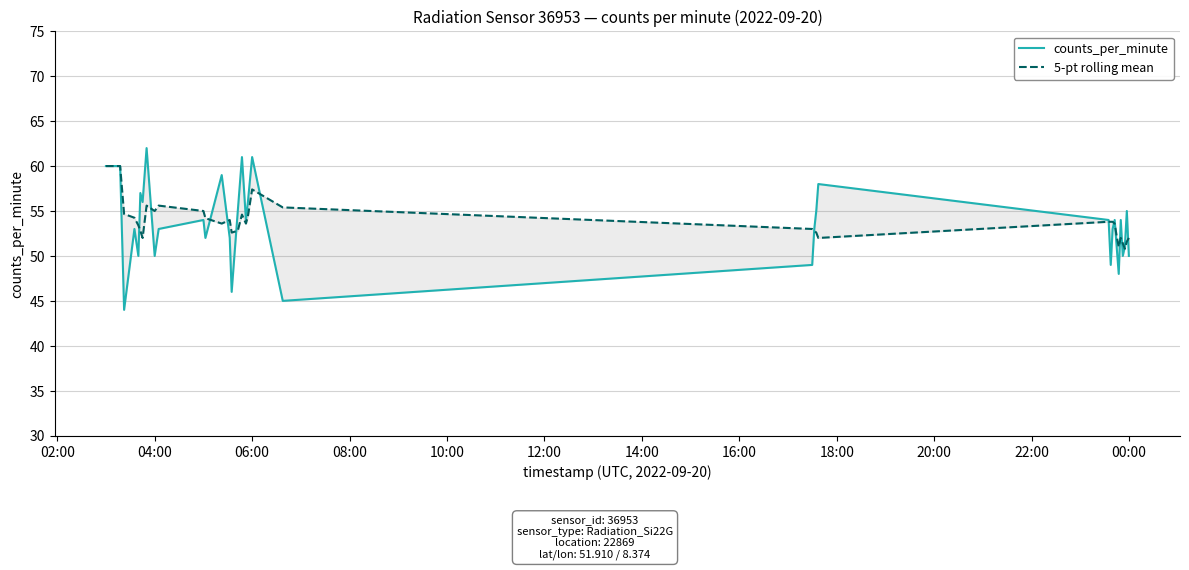

How many values in the 5-pt rolling mean series are below 53?

14